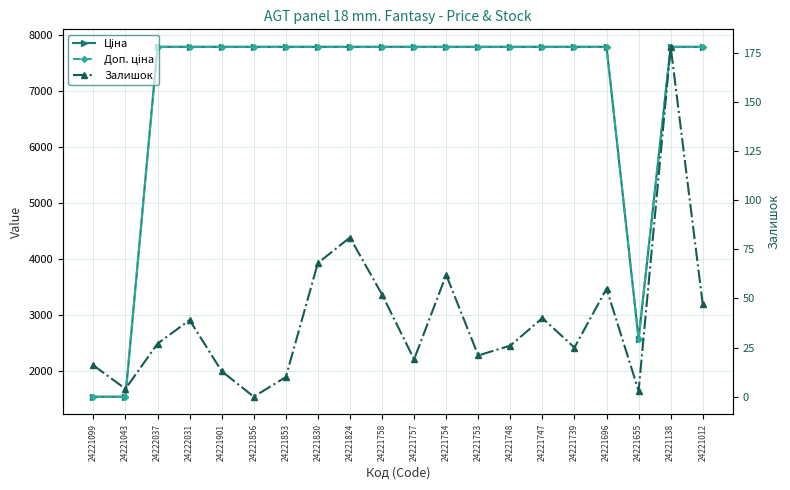

Where does the Ціна series first go above 7792?

24222037